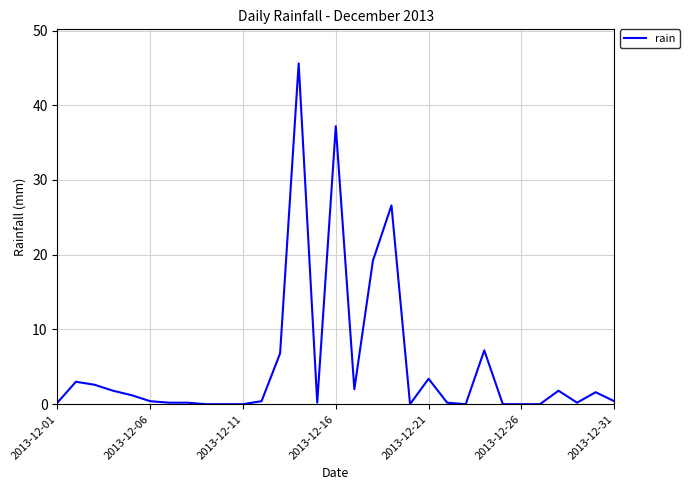

What is the maximum value shown in the chart?

45.6